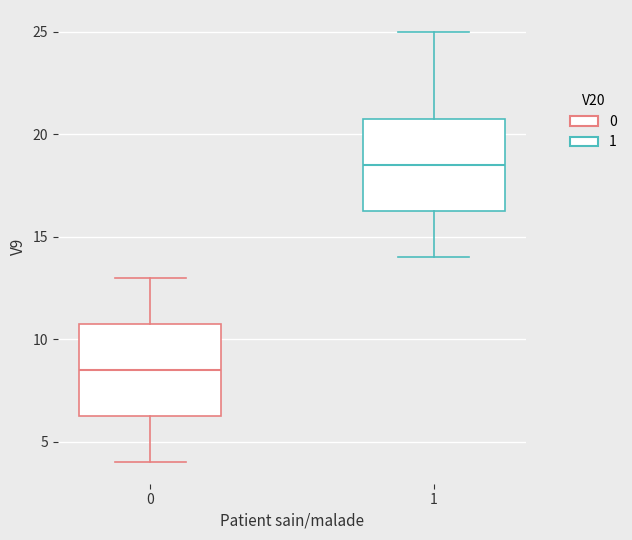

Reading left to right, transcribe this box plot: for each box, give where its median line is, the range the box spans, and where its two whiskers end, as read against the y-axis. The values are not printed on the chart, so give them approximately, as read against the axis.

0: median 8.5, box 6.5 to 11.0, whiskers 4.0 to 13.0
1: median 18.5, box 16.5 to 21.0, whiskers 14.0 to 25.0